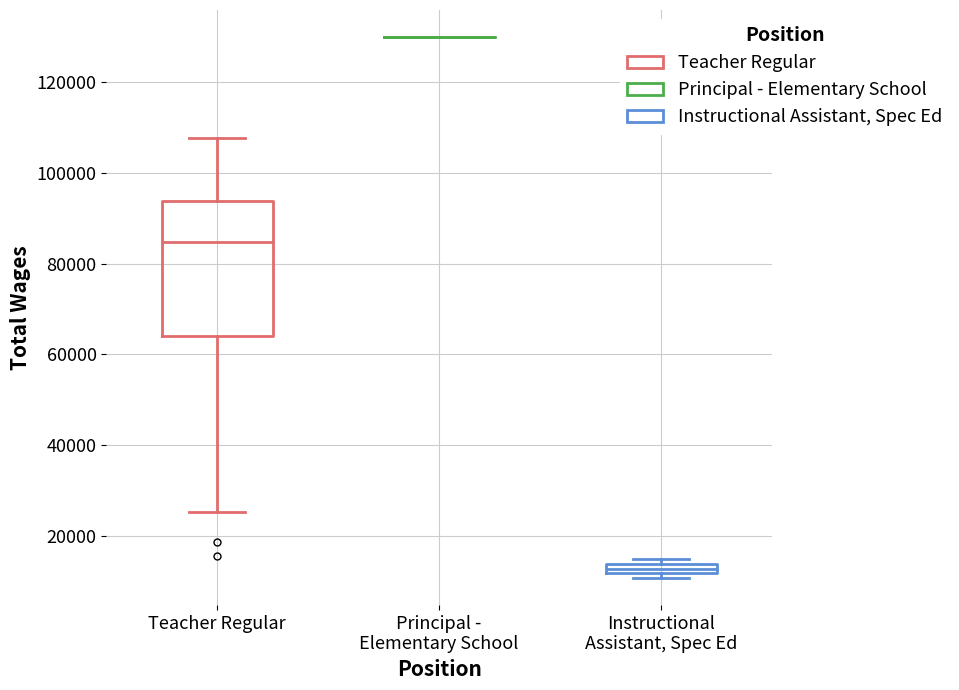

Where is the upper edge of the box for Teacher Regular on the y-axis? The values are not printed on the chart, so give them approximately, as read against the axis.

94000